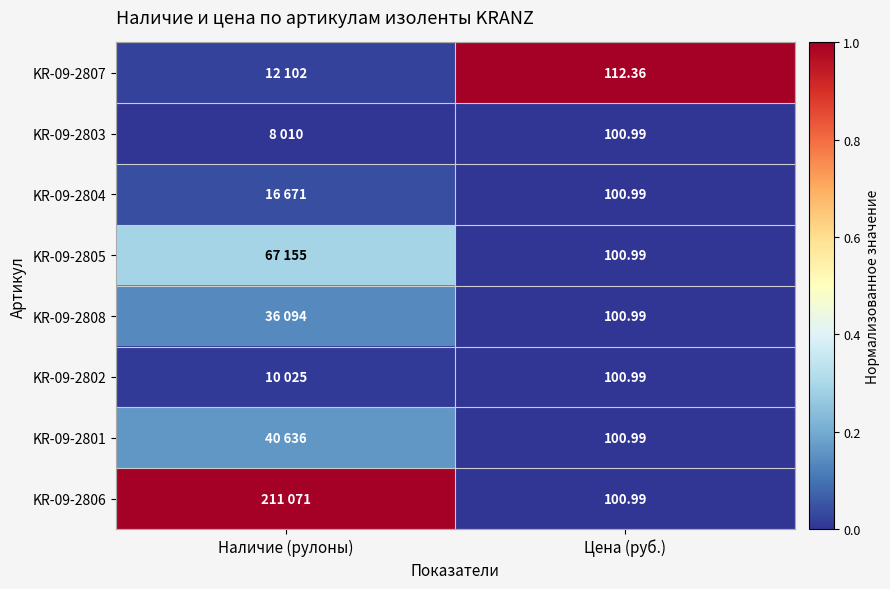

Where is KR-09-2801 nearest to the value 0?

Цена (руб.)